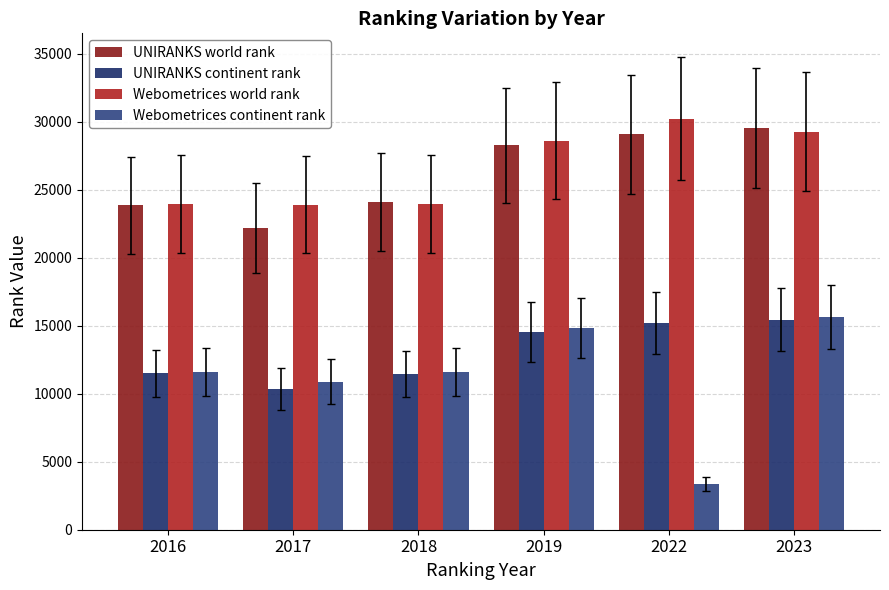

Read the UNIRANKS continent rank value at 2023, to the nearest 10.

15450